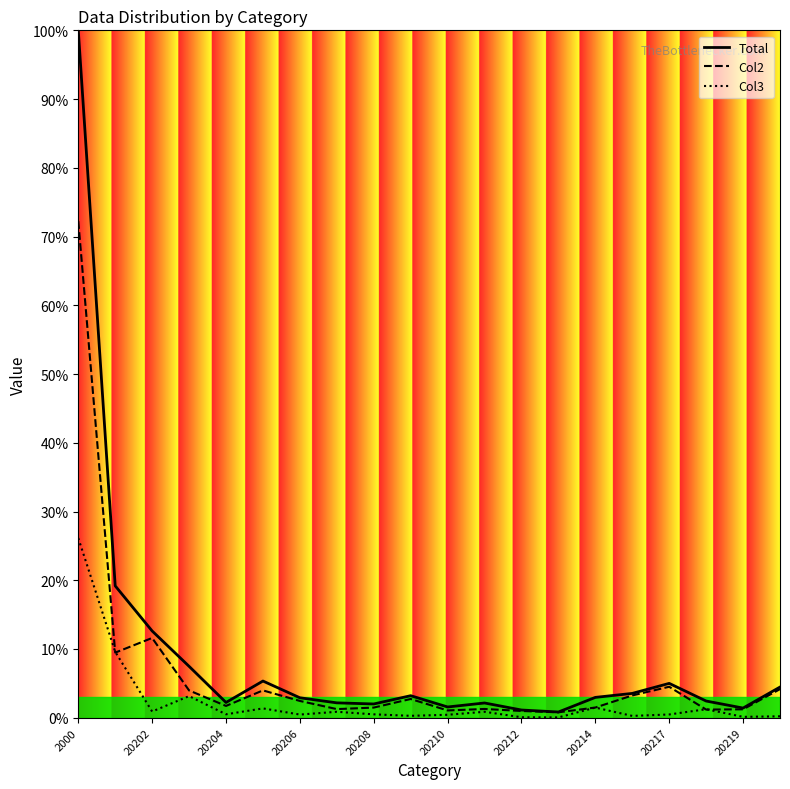

How many interior local valleys does the Col2 series have?

6